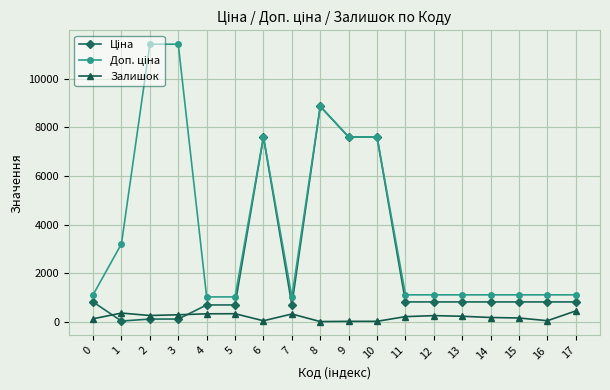

What is the total value across all series at 5?

2051.3